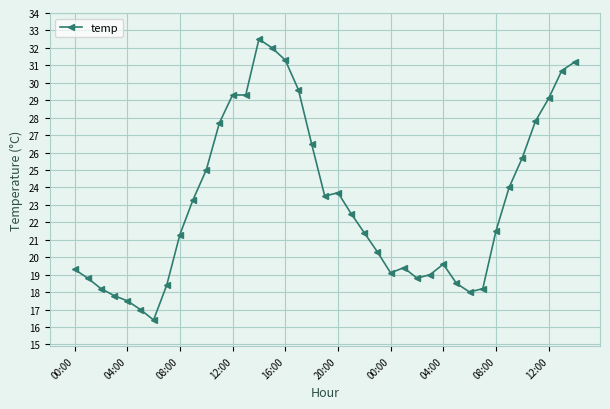

What is the maximum value shown in the chart?

32.5